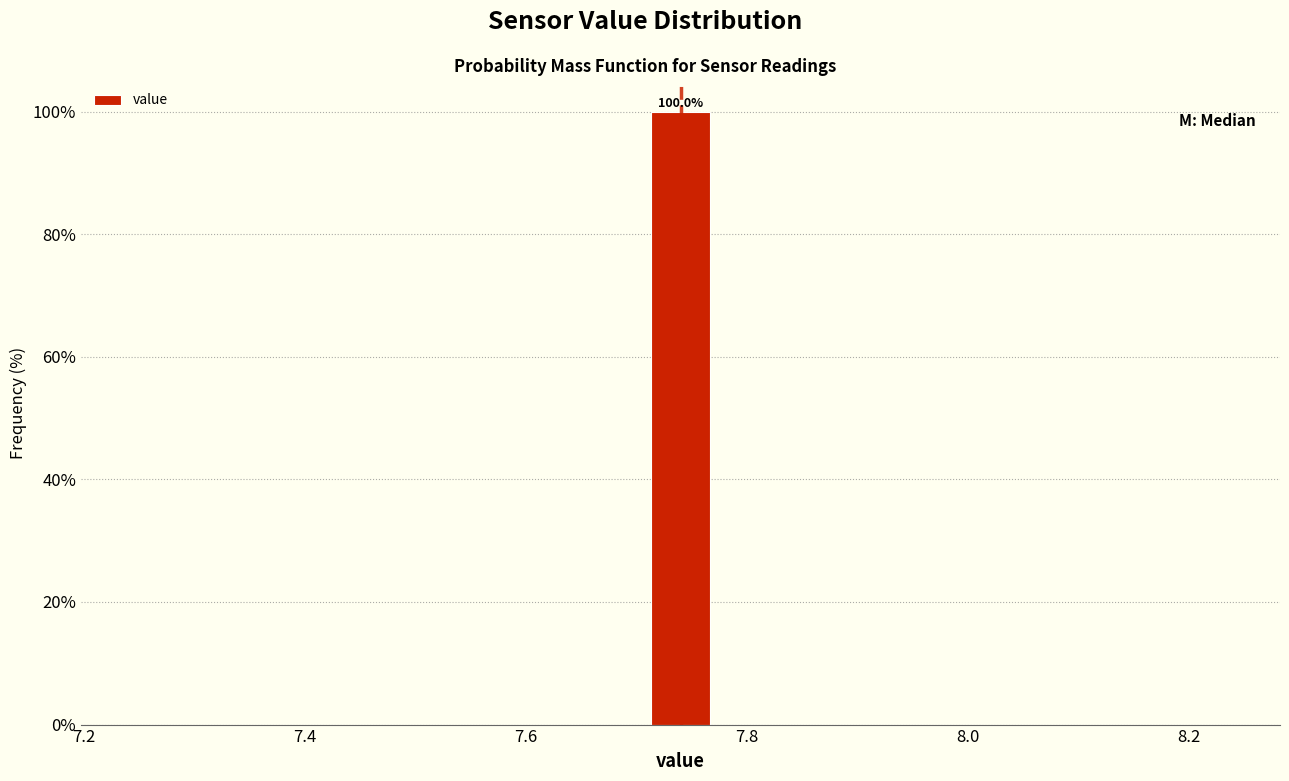

Around what value on the x-axis is the tallest bar? Give the approximate position of its centre, as read against the axis.

7.74